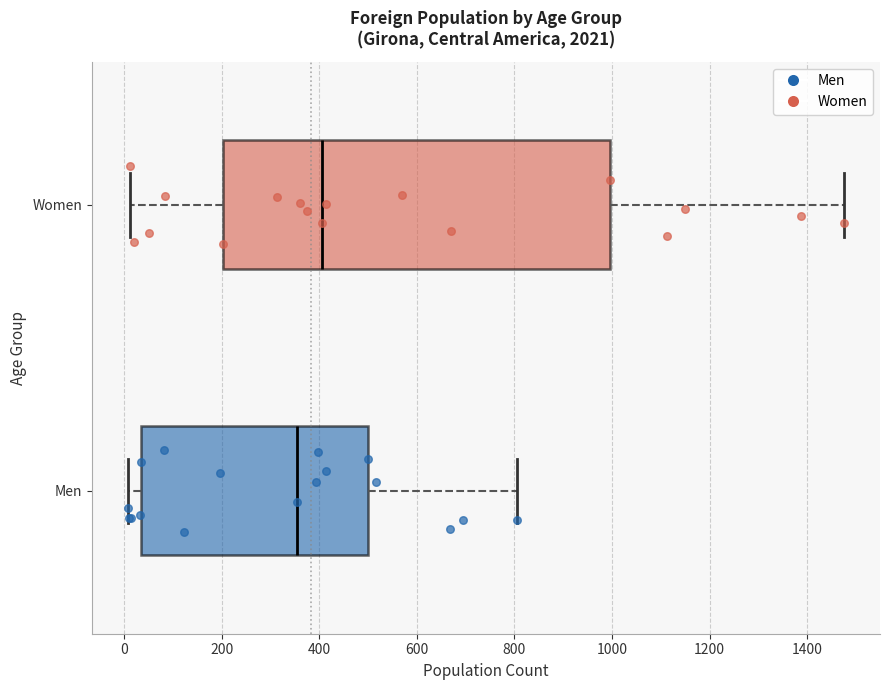

Reading bottom to top, transcribe this box plot: for each box, give where its median line is, the range the box spans, and where its two whiskers end, as read against the x-axis. The values are not printed on the chart, so give them approximately, as read against the axis.

Men: median 360, box 40 to 500, whiskers 0 to 800
Women: median 400, box 200 to 1000, whiskers 20 to 1480